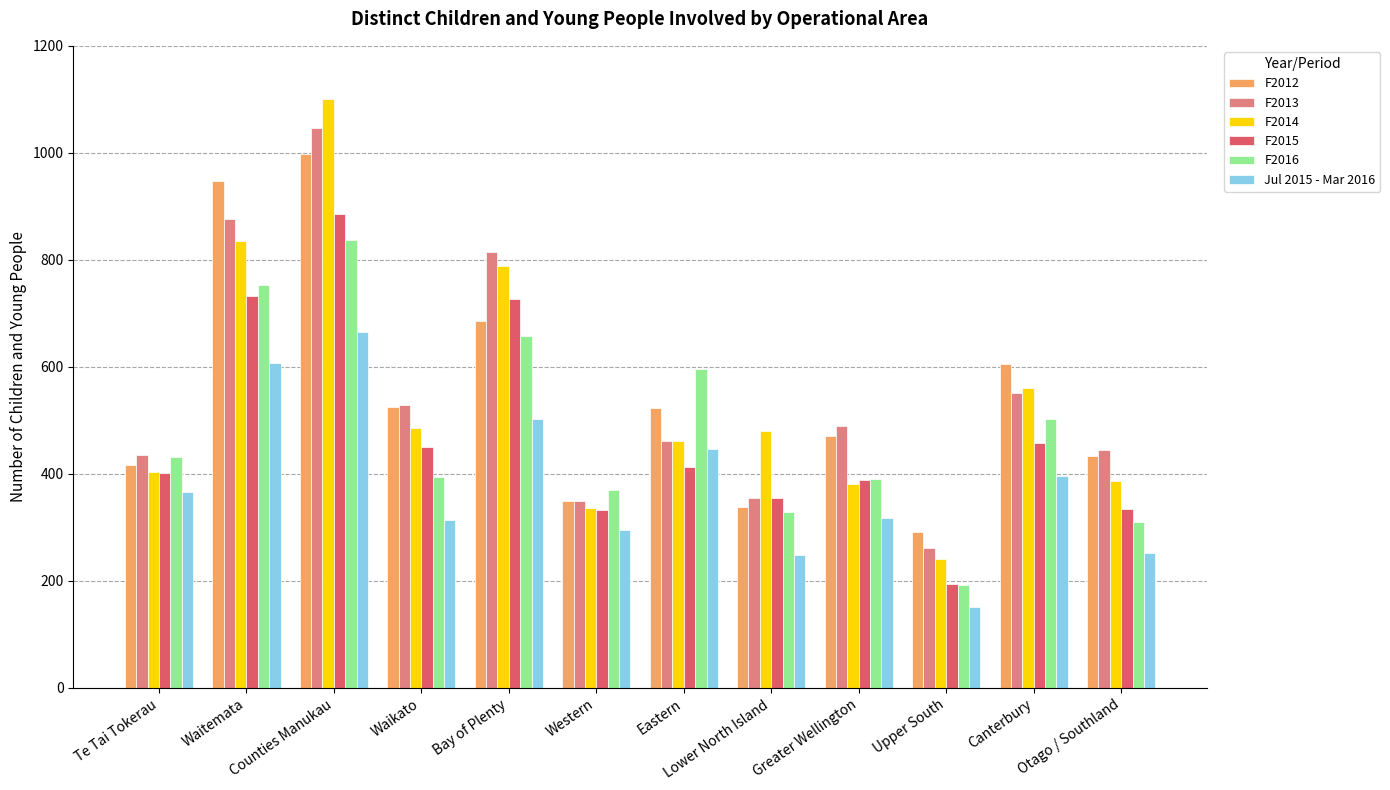

How many bars are there in total?

72